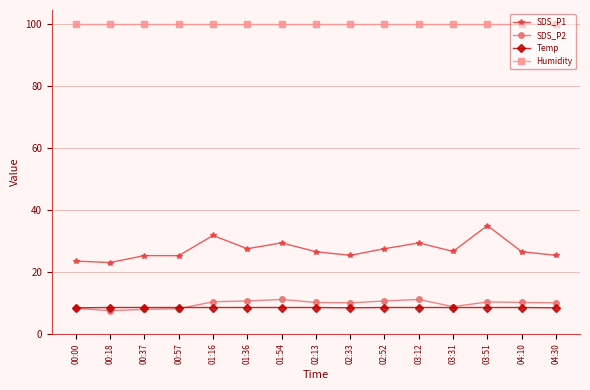

What is the sum of the Temp values at 04:30 and 01:16?

16.9